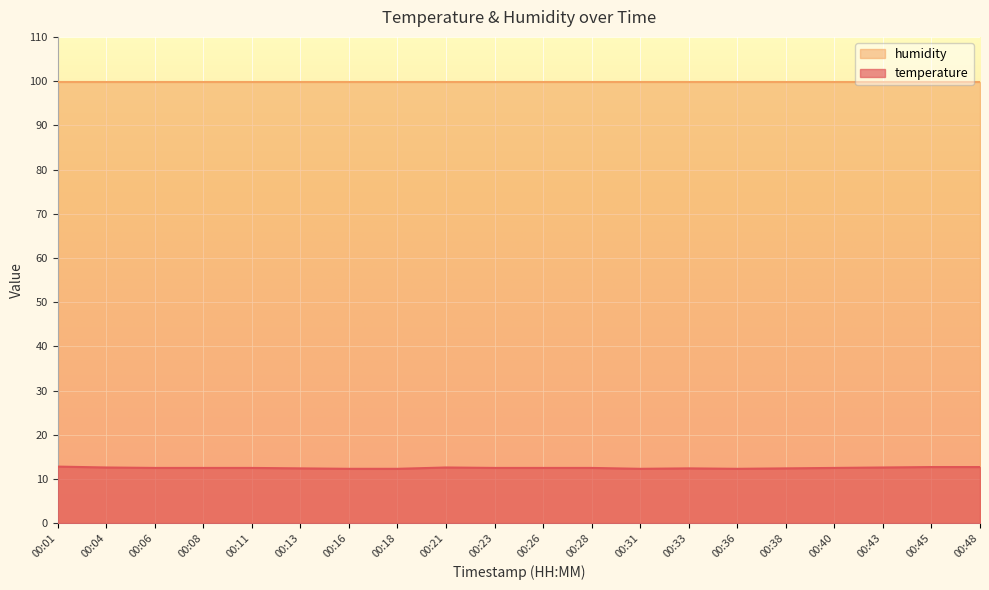

How many data points does each series have?

20